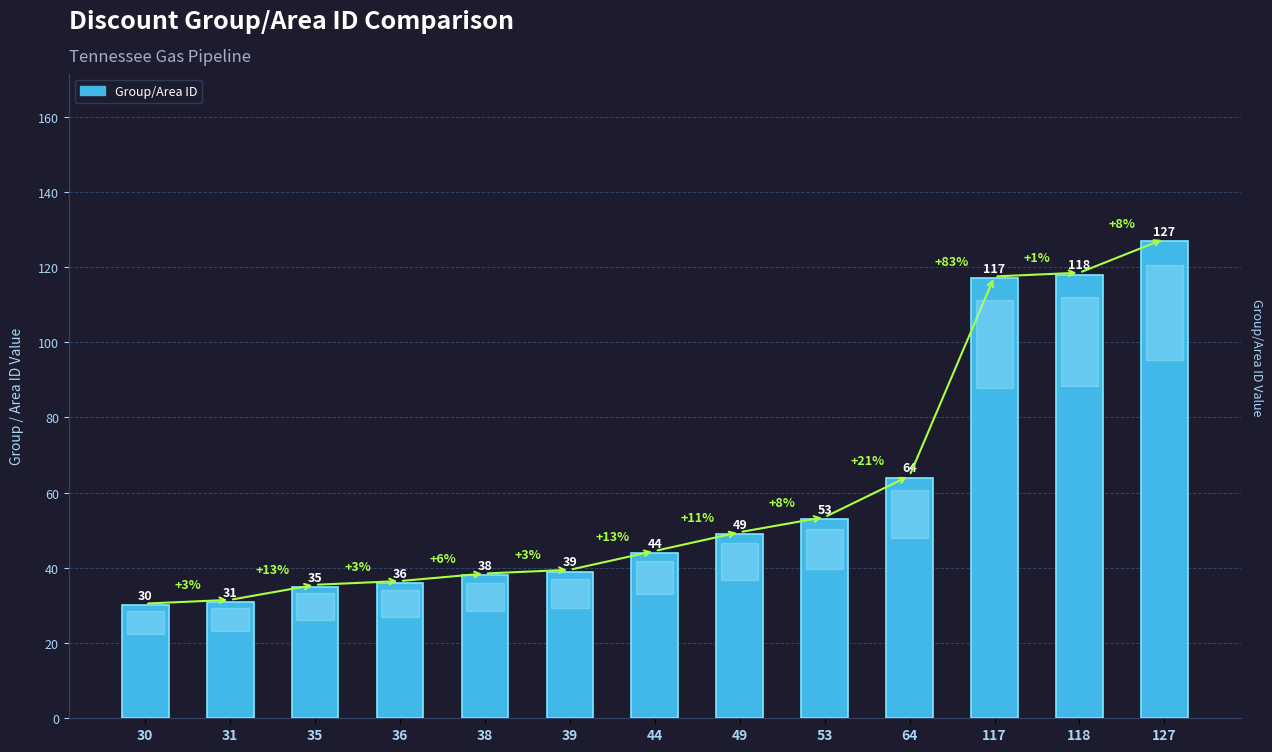

Is it true that the value at 118 is 166?

False